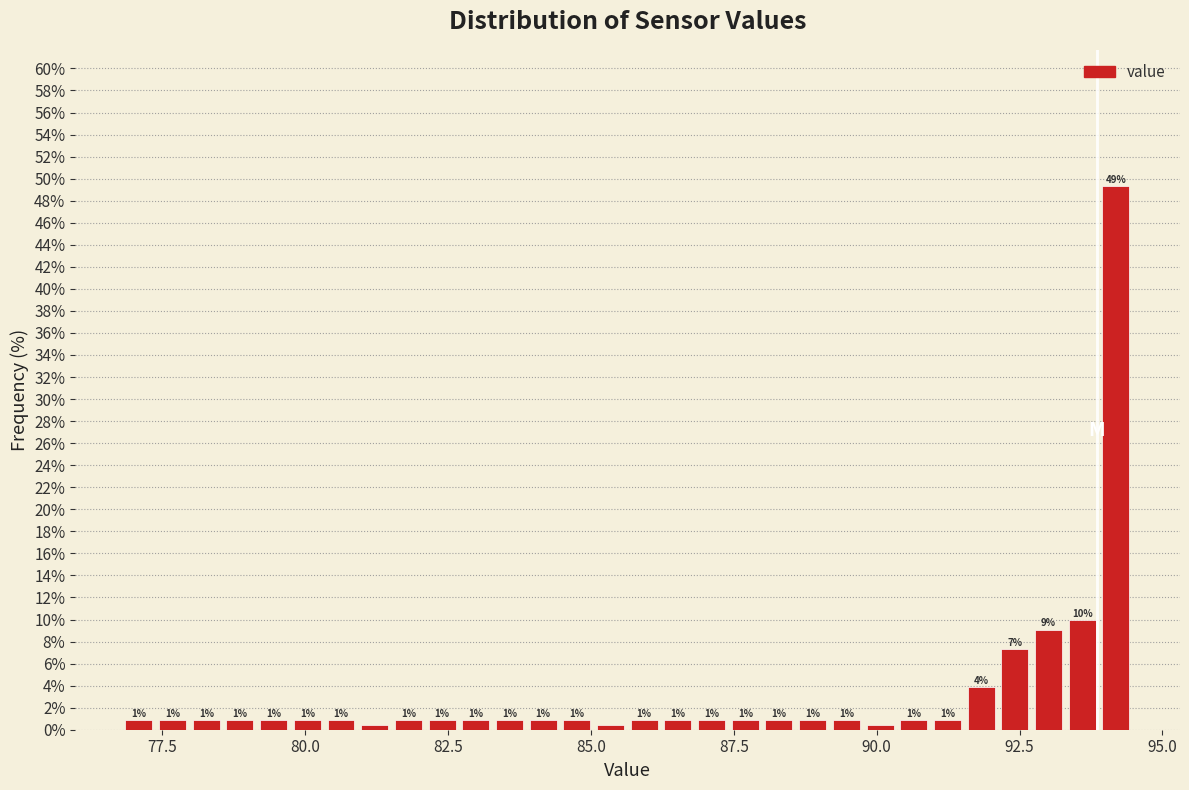

Around what value on the x-axis is the tallest bar? Give the approximate position of its centre, as read against the axis.

94.0